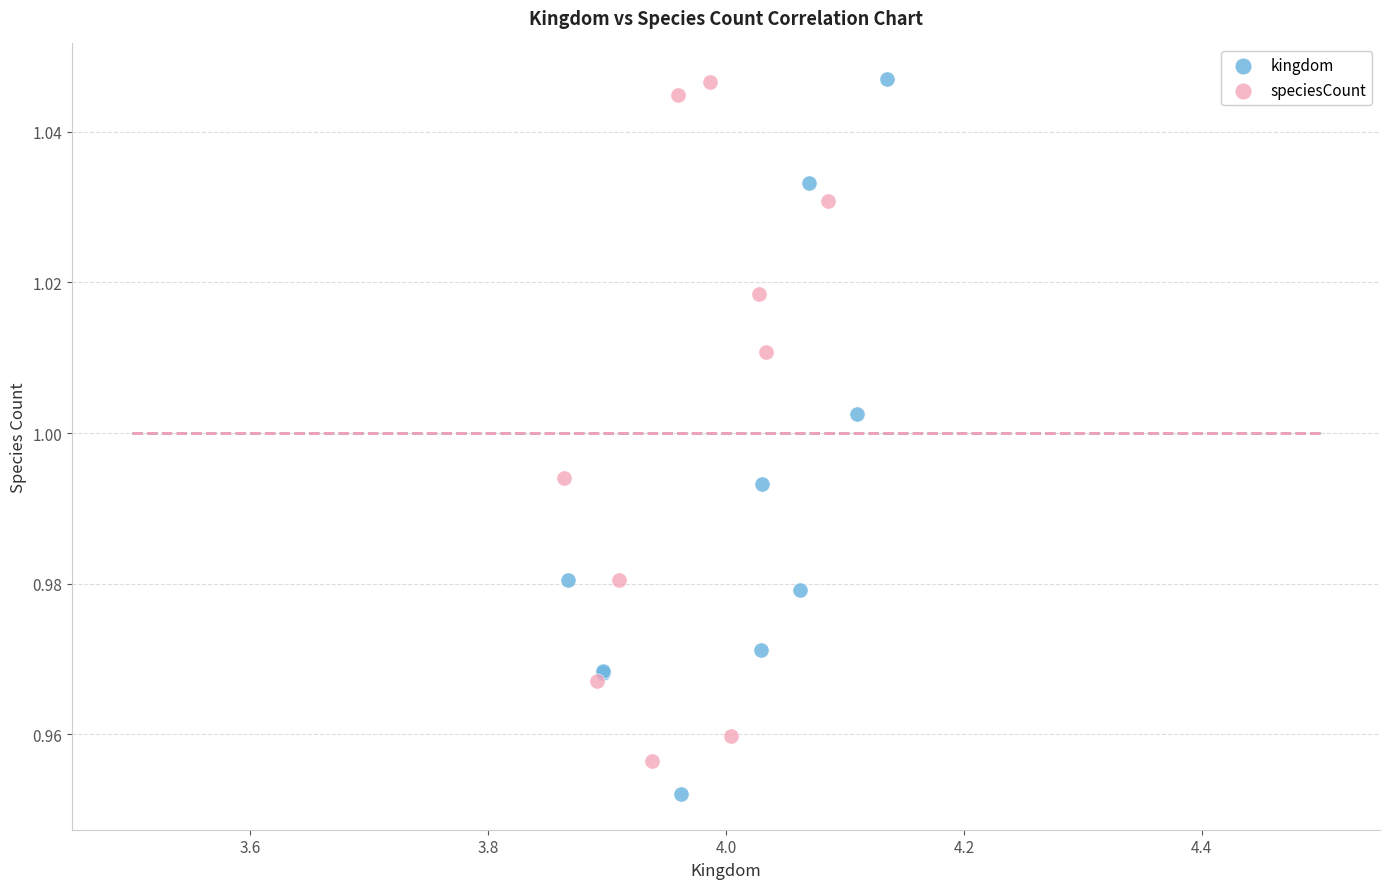

Which series reaches the minimum Y coordinate?

kingdom